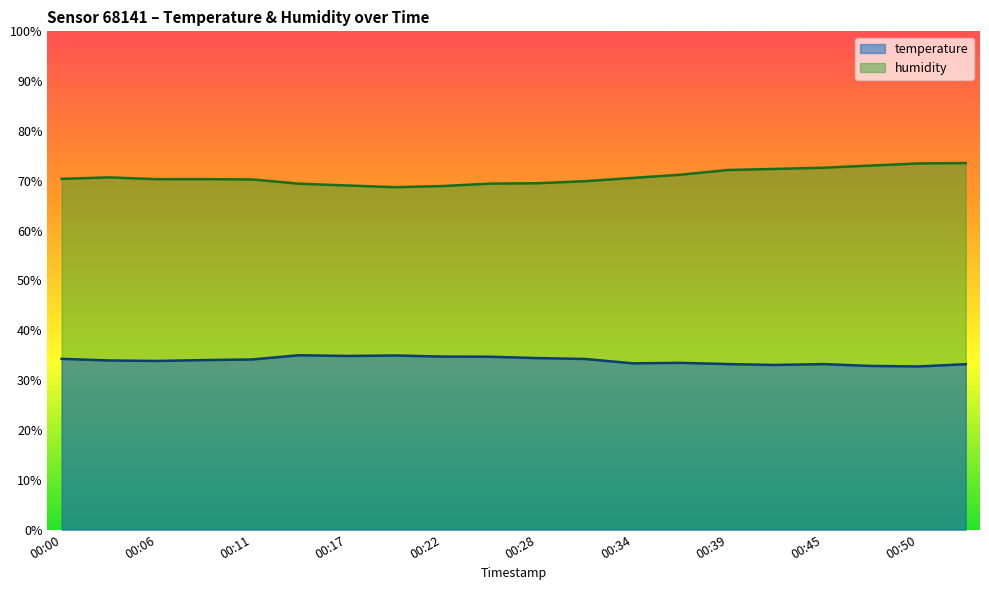

What is the difference between the humidity values at 00:14 and 00:42?

3.0